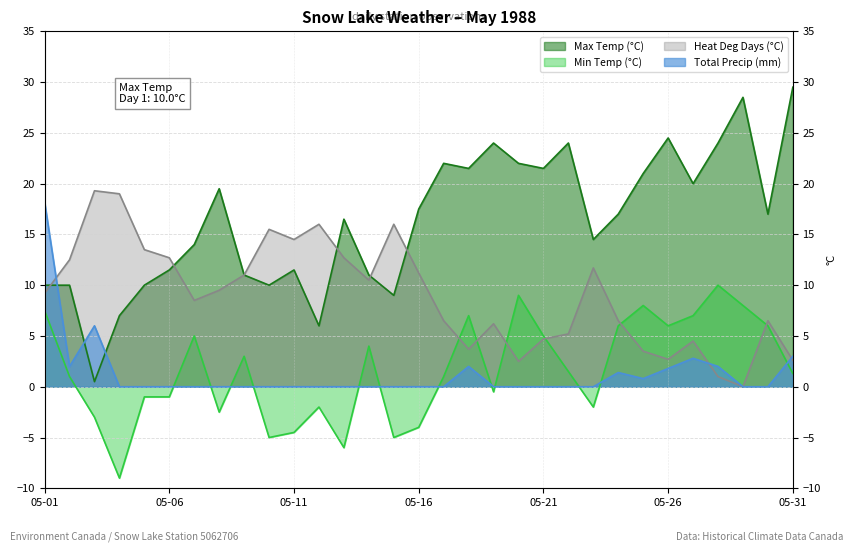

Reading left to right, transcribe all the data shown in this chart.

Max Temp (°C): 05-01=10.0	05-02=10.0	05-03=0.5	05-04=7.0	05-05=10.0	05-06=11.5	05-07=14.0	05-08=19.5	05-09=11.0	05-10=10.0	05-11=11.5	05-12=6.0	05-13=16.5	05-14=11.0	05-15=9.0	05-16=17.5	05-17=22.0	05-18=21.5	05-19=24.0	05-20=22.0	05-21=21.5	05-22=24.0	05-23=14.5	05-24=17.0	05-25=21.0	05-26=24.5	05-27=20.0	05-28=24.0	05-29=28.5	05-30=17.0	05-31=29.5
Min Temp (°C): 05-01=7.5	05-02=1.0	05-03=-3.0	05-04=-9.0	05-05=-1.0	05-06=-1.0	05-07=5.0	05-08=-2.5	05-09=3.0	05-10=-5.0	05-11=-4.5	05-12=-2.0	05-13=-6.0	05-14=4.0	05-15=-5.0	05-16=-4.0	05-17=1.0	05-18=7.0	05-19=-0.5	05-20=9.0	05-21=5.0	05-22=1.5	05-23=-2.0	05-24=6.0	05-25=8.0	05-26=6.0	05-27=7.0	05-28=10.0	05-29=8.0	05-30=6.0	05-31=1.3
Heat Deg Days (°C): 05-01=9.2	05-02=12.5	05-03=19.3	05-04=19.0	05-05=13.5	05-06=12.7	05-07=8.5	05-08=9.5	05-09=11.0	05-10=15.5	05-11=14.5	05-12=16.0	05-13=12.7	05-14=10.5	05-15=16.0	05-16=11.2	05-17=6.5	05-18=3.7	05-19=6.2	05-20=2.5	05-21=4.7	05-22=5.2	05-23=11.7	05-24=6.5	05-25=3.5	05-26=2.7	05-27=4.5	05-28=1.0	05-29=0.0	05-30=6.5	05-31=2.6
Total Precip (mm): 05-01=18.2	05-02=2.0	05-03=6.0	05-04=0.0	05-05=0.0	05-06=0.0	05-07=0.0	05-08=0.0	05-09=0.0	05-10=0.0	05-11=0.0	05-12=0.0	05-13=0.0	05-14=0.0	05-15=0.0	05-16=0.0	05-17=0.0	05-18=2.0	05-19=0.0	05-20=0.0	05-21=0.0	05-22=0.0	05-23=0.0	05-24=1.4	05-25=0.8	05-26=1.8	05-27=2.8	05-28=2.0	05-29=0.0	05-30=0.0	05-31=3.0